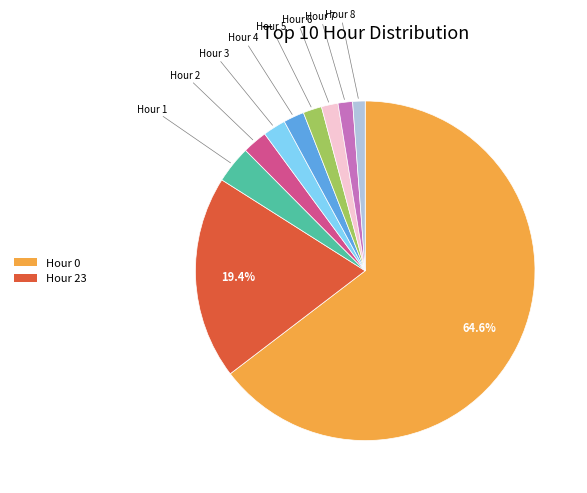

Is there any slice that represents more than half of the pie?

Yes